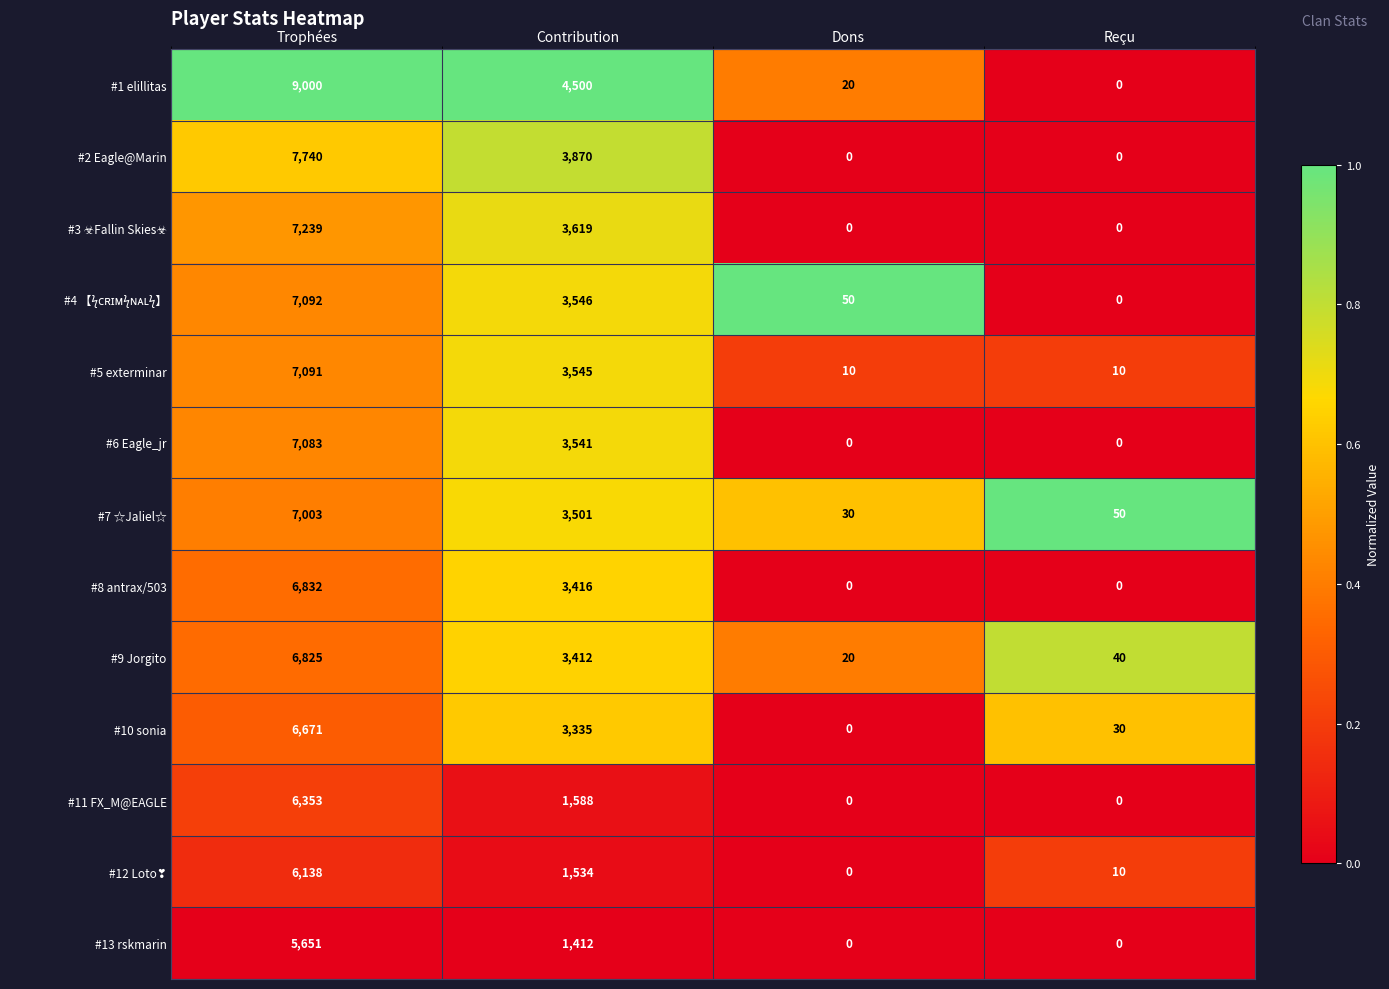

What is the total value across all series at Reçu?

140